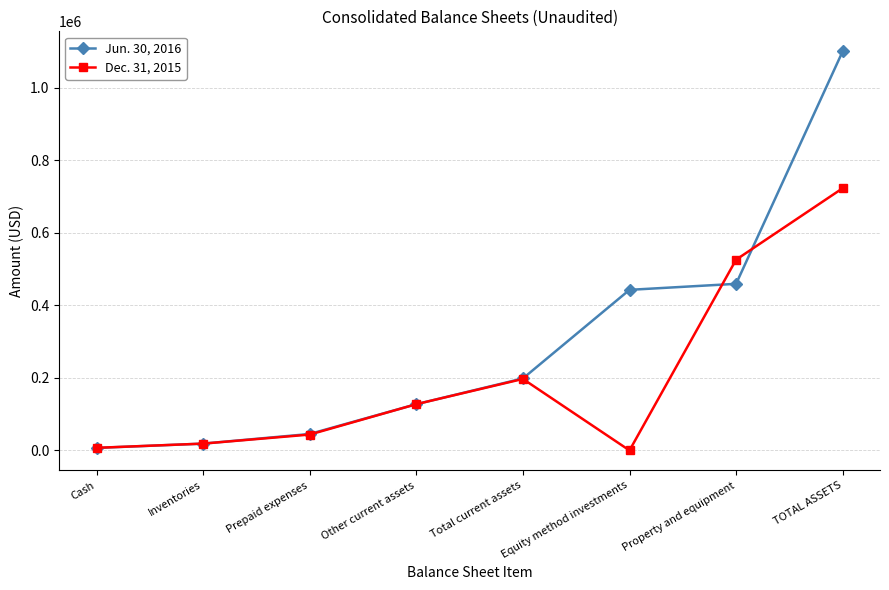

List the series in order of their peak value, highest first.

Jun. 30, 2016, Dec. 31, 2015